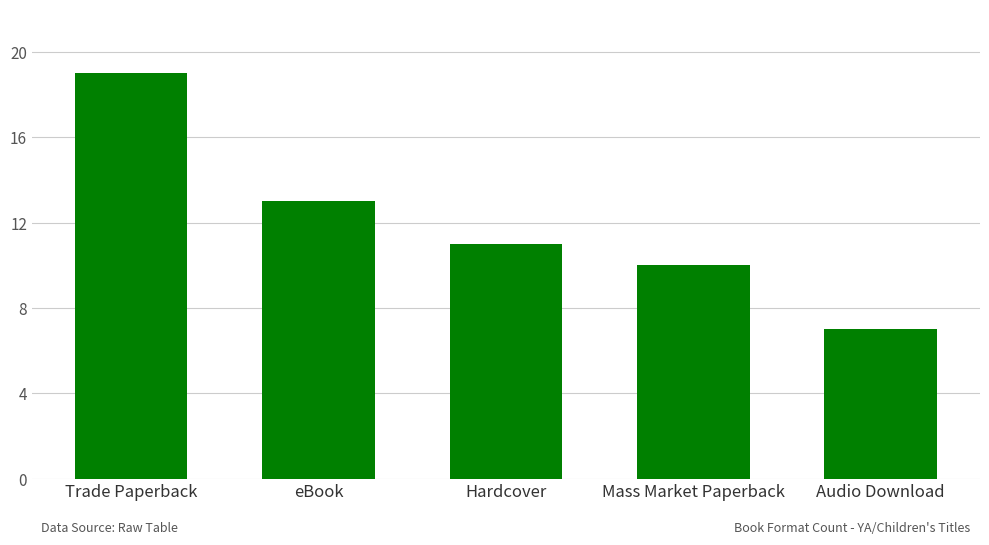

List the labels in order of value, largest first.

Trade Paperback, eBook, Hardcover, Mass Market Paperback, Audio Download